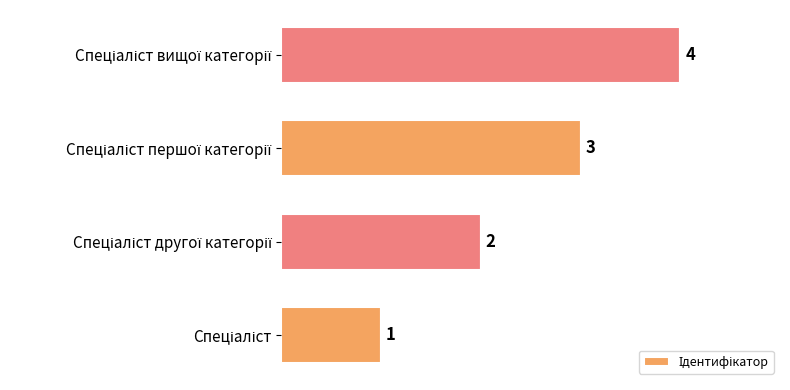

How many values are between 2 and 4?

3